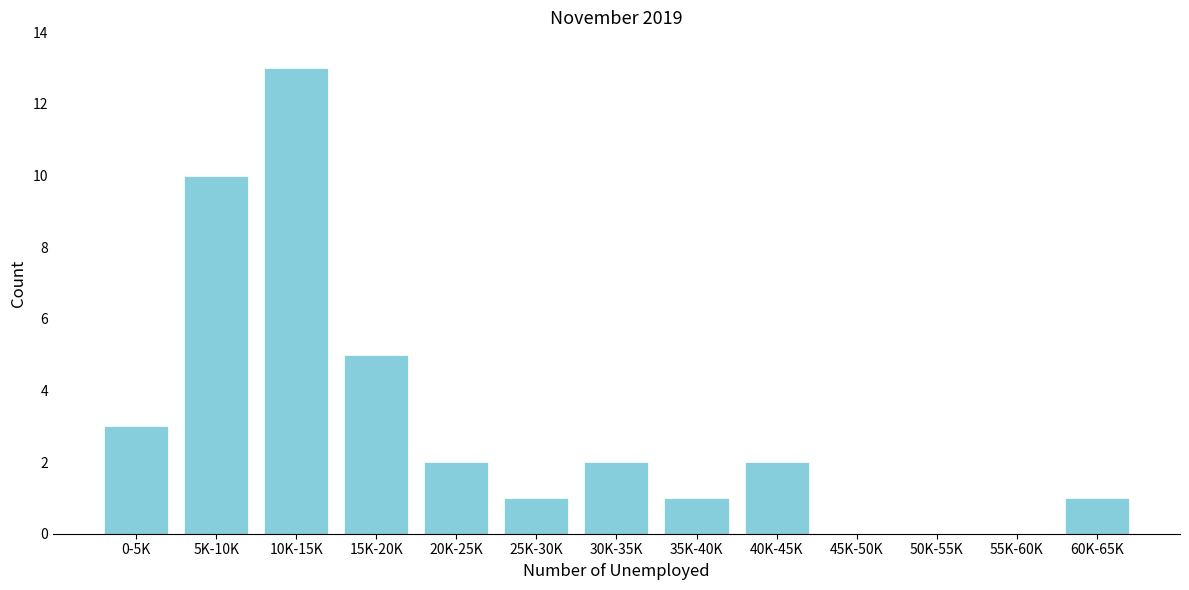

Reading left to right, extract all data points from this chart.

0-5K=3	5K-10K=10	10K-15K=13	15K-20K=5	20K-25K=2	25K-30K=1	30K-35K=2	35K-40K=1	40K-45K=2	45K-50K=0	50K-55K=0	55K-60K=0	60K-65K=1